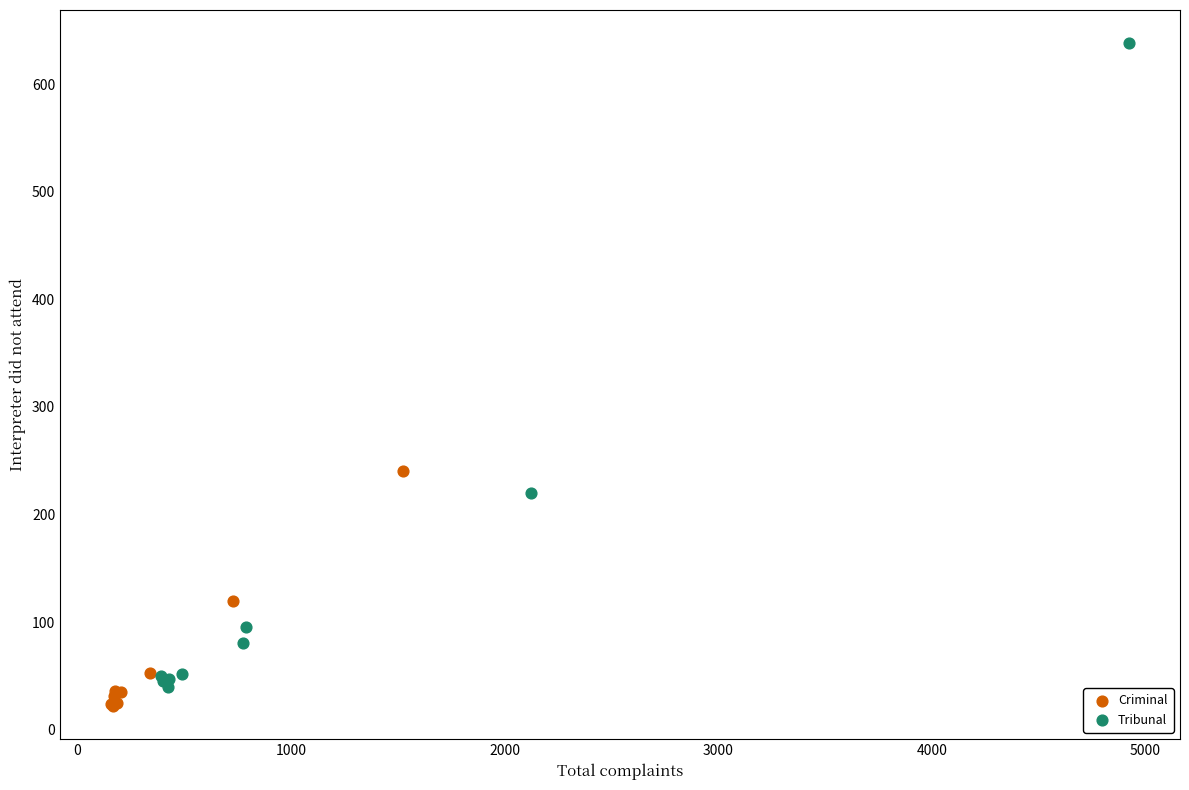

Which series has the largest Y range (max minus min)?

Tribunal